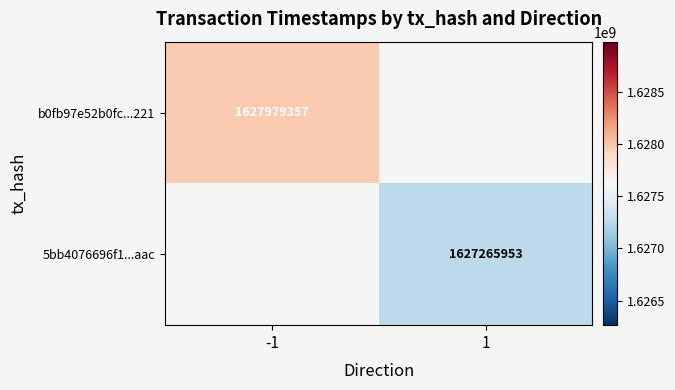

Is it true that b0fb97e52b0fc...221 equals 1627979357 at -1?

True